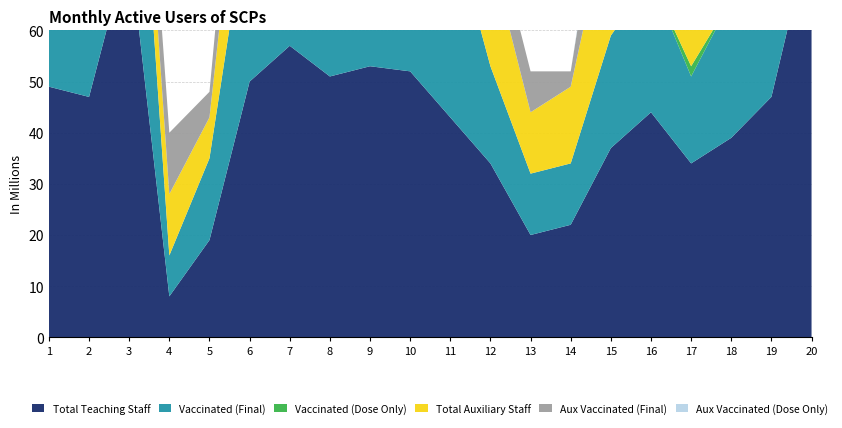

Reading right to left, list all the values displayed in this chart.

Total Teaching Staff: 80	47	39	34	44	37	22	20	34	43	52	53	51	57	50	19	8	77	47	49
Vaccinated (Final): 50	25	27	17	26	22	12	12	19	39	39	24	39	38	36	16	8	52	37	36
Vaccinated (Dose Only): 0	2	0	2	0	0	0	0	0	0	0	0	0	0	0	0	0	0	0	0
Total Auxiliary Staff: 24	35	24	26	28	26	15	12	22	26	19	11	20	27	28	8	12	12	13	15
Aux Vaccinated (Final): 14	19	17	9	13	16	3	8	8	18	14	9	18	13	18	5	12	8	10	11
Aux Vaccinated (Dose Only): 3	0	0	2	0	2	0	0	0	0	0	0	0	2	0	0	0	0	0	2